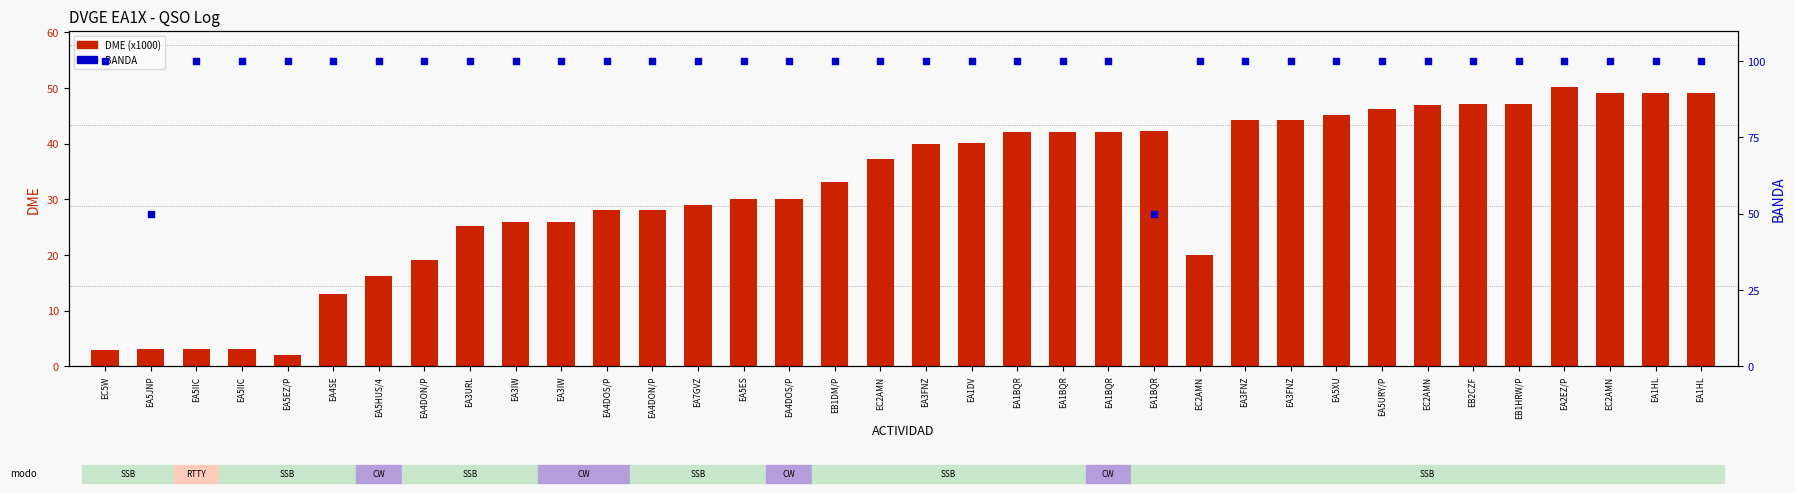

At how many categories does at least one series exceed 50?

34